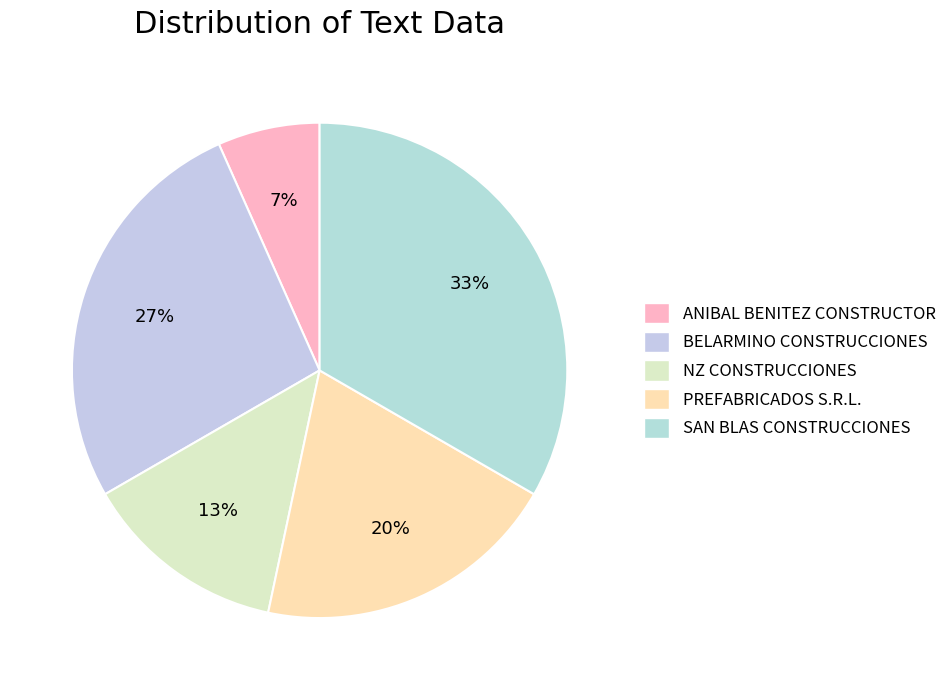

What is the smallest slice in the pie chart?

ANIBAL BENITEZ CONSTRUCTOR